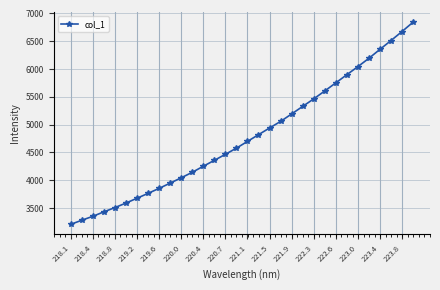

How many lines are shown in the chart?

1